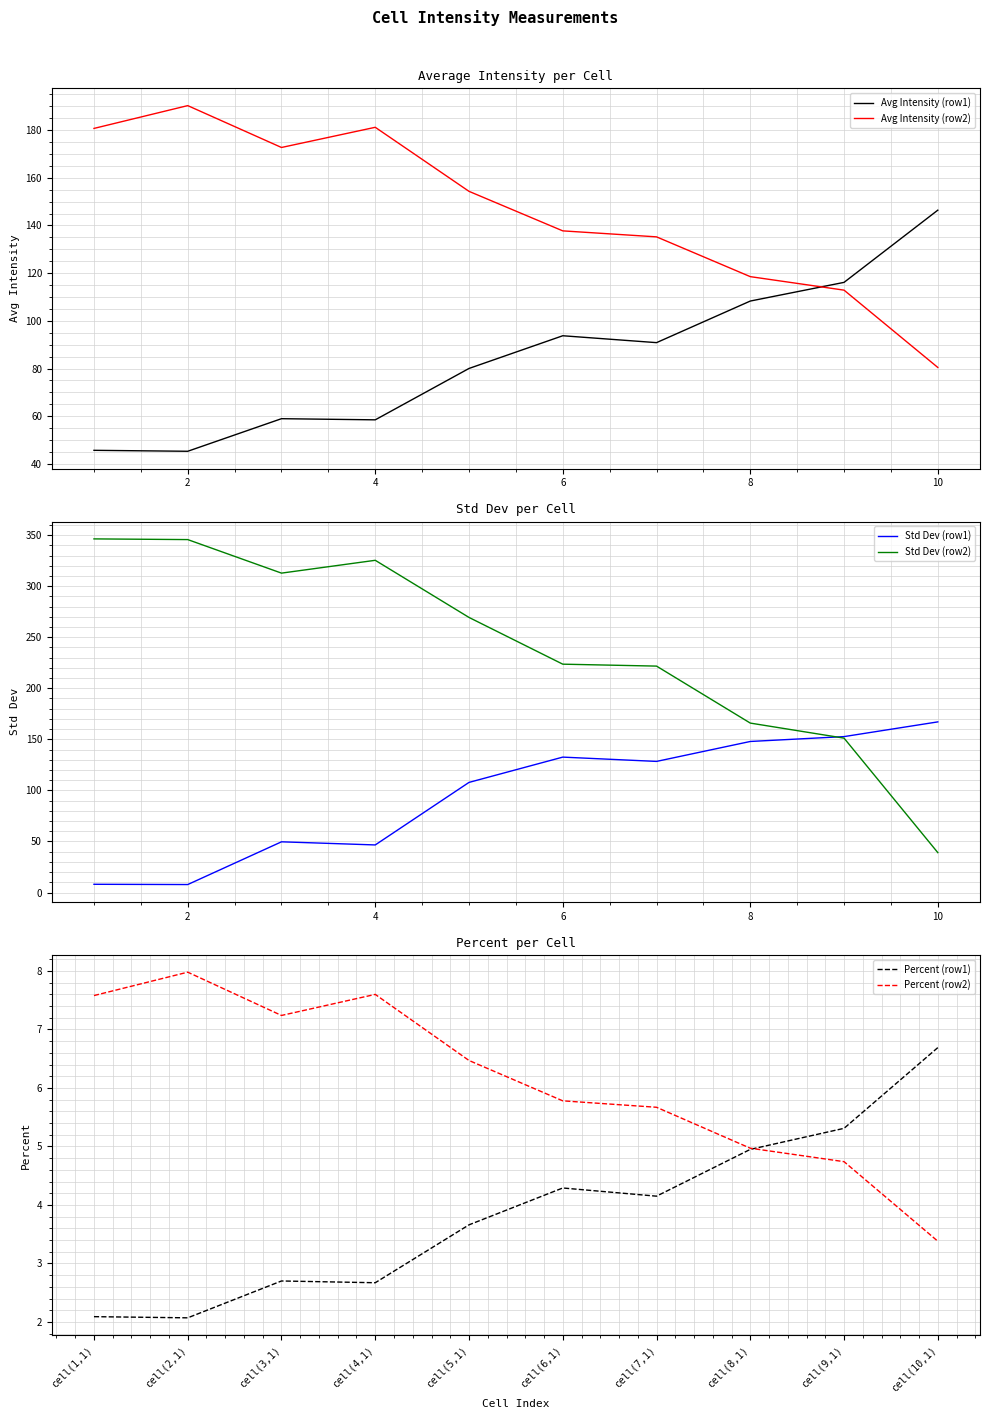

Is the value of Percent (row1) at 12 greater than the value of Avg Intensity (row1) at 12?

No